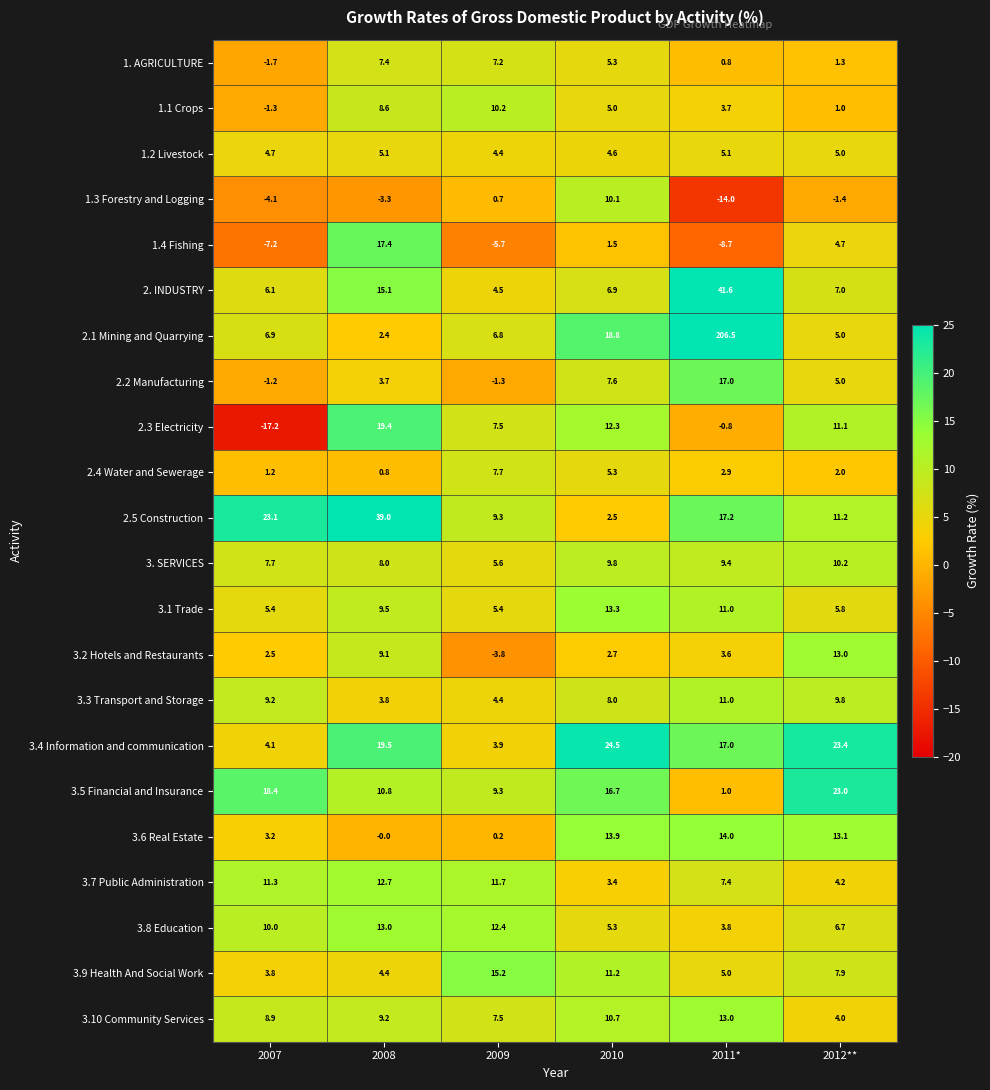

Count the number of categories in the chart.

6